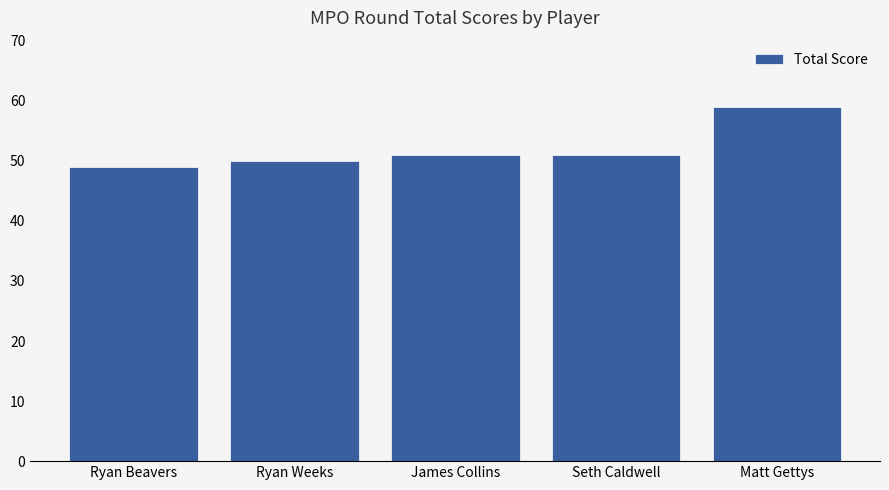

The value at Seth Caldwell is 30. True or false?

False